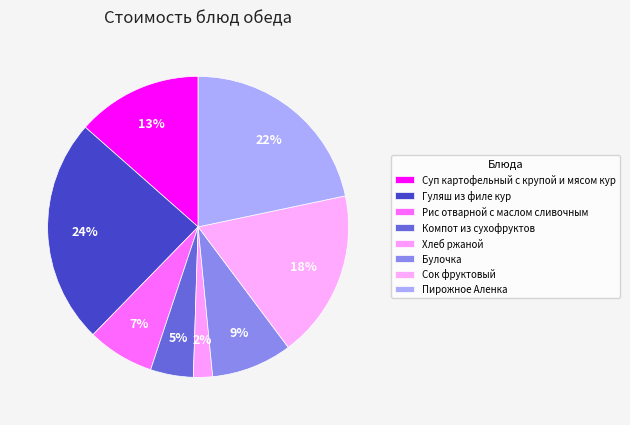

What is the largest slice in the pie chart?

Гуляш из филе кур